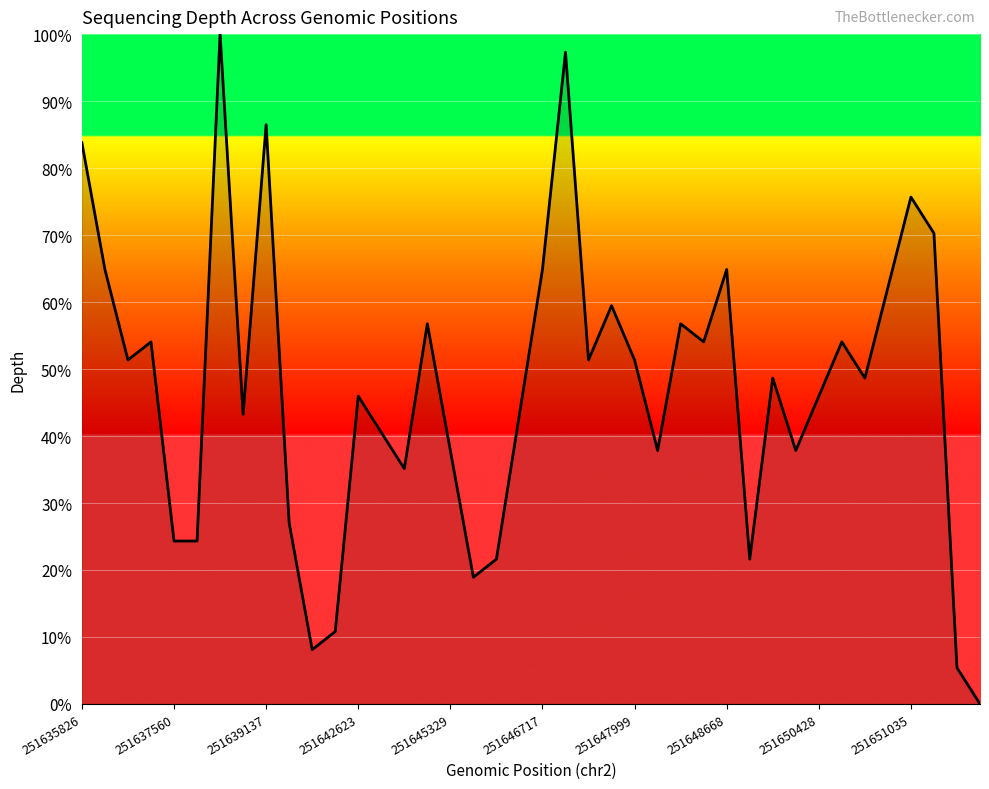

How many lines are shown in the chart?

1